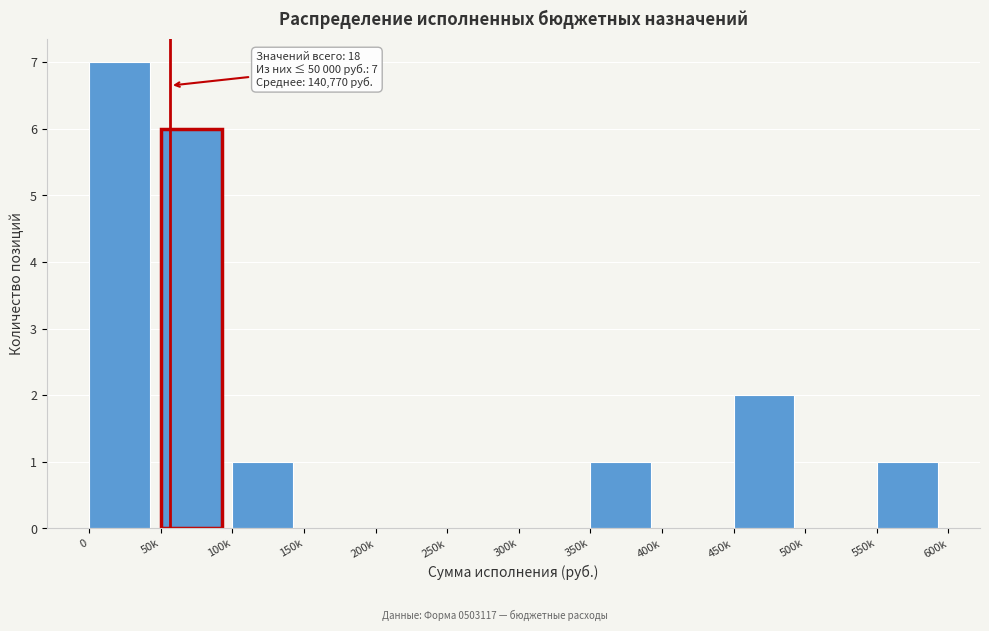

Reading left to right, what are all the values shown in this chart?

0=7	50k=6	100k=1	150k=0	200k=0	250k=0	300k=0	350k=1	400k=0	450k=2	500k=0	550k=1